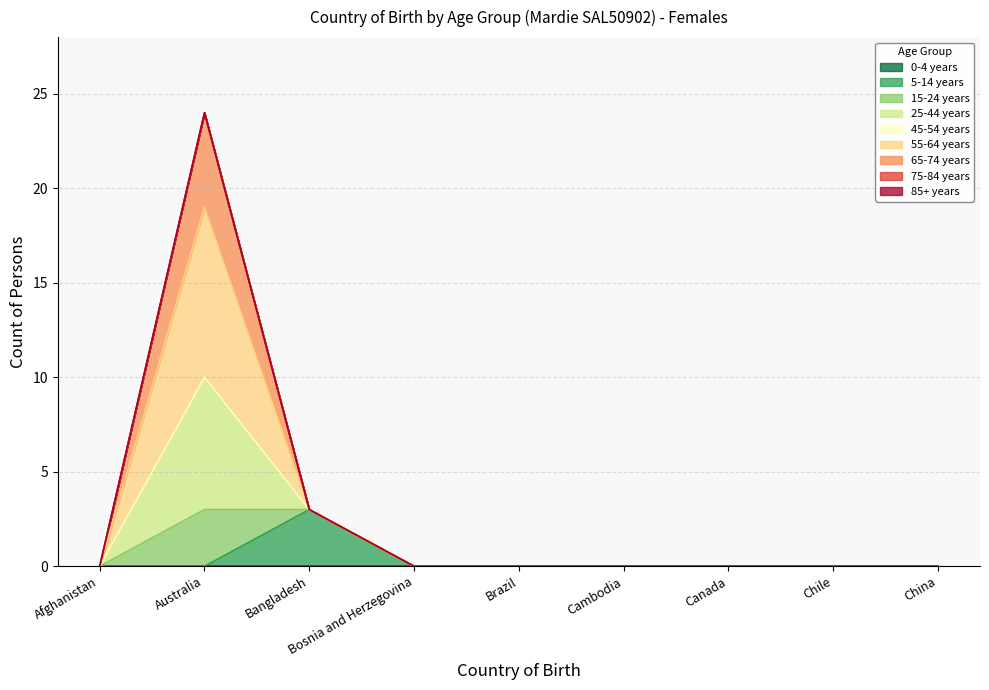

True or false: 25-44 years and 65-74 years cross at least once.

False